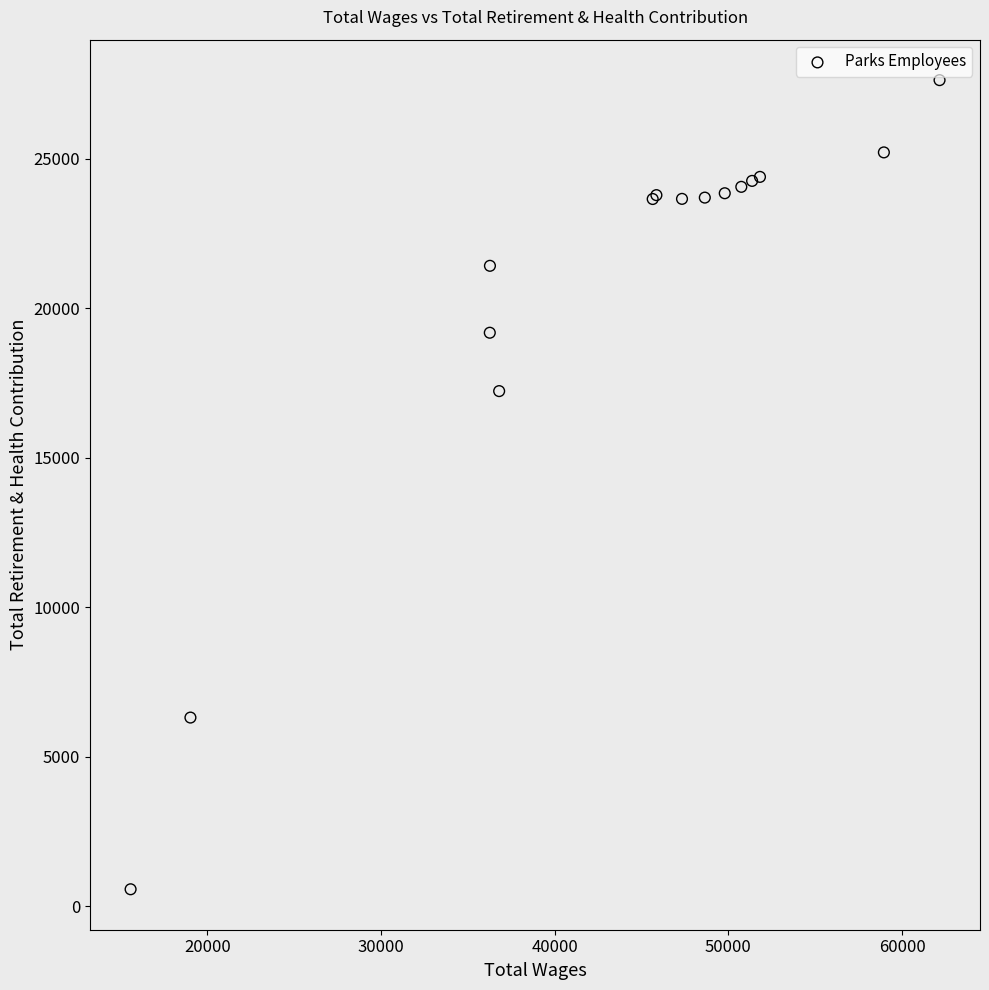

What Y value in the scatter plot is closest to 14094?

17224